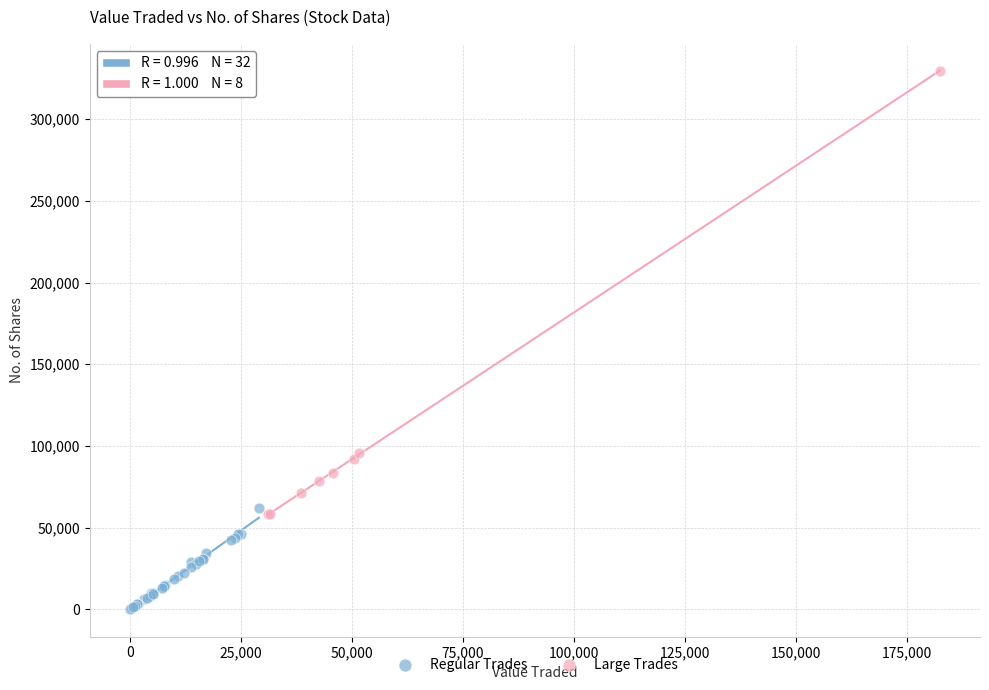

Which series reaches the minimum Y coordinate?

Regular Trades